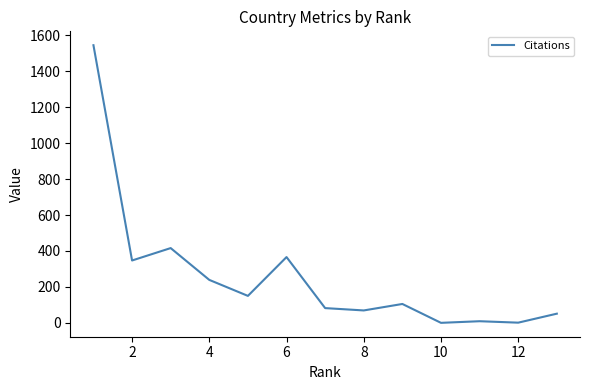

What is the difference between the maximum and minimum values?

1545